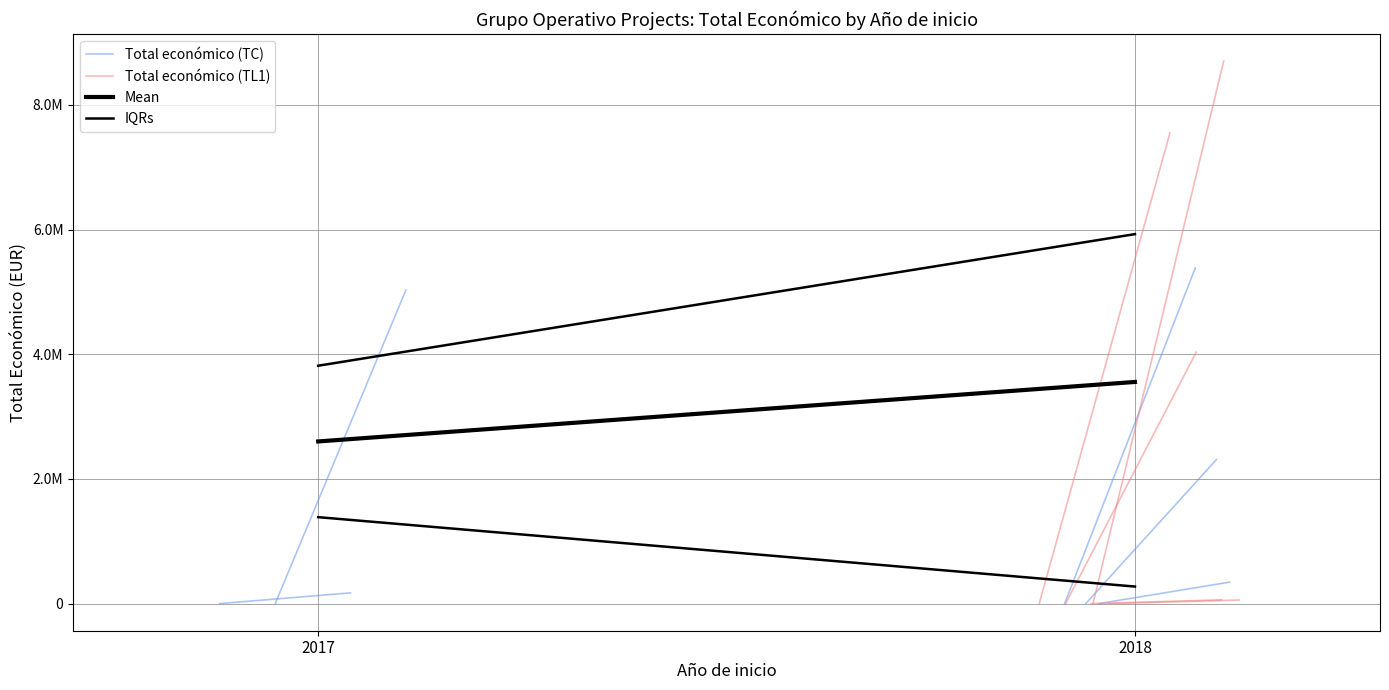

How many distinct data groups are displayed?

4